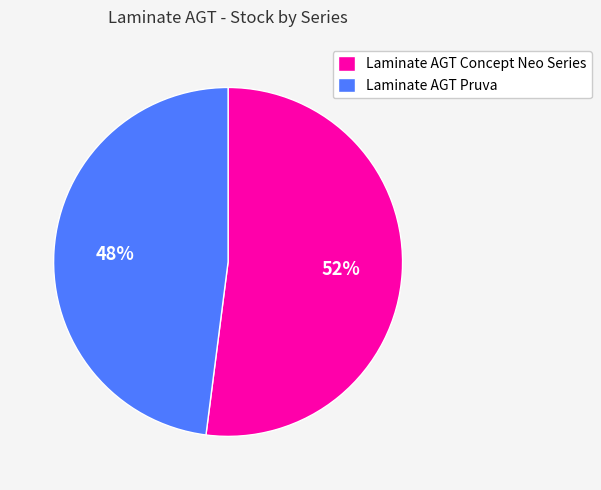

To the nearest percent, what portion does Laminate AGT Pruva represent?

48%